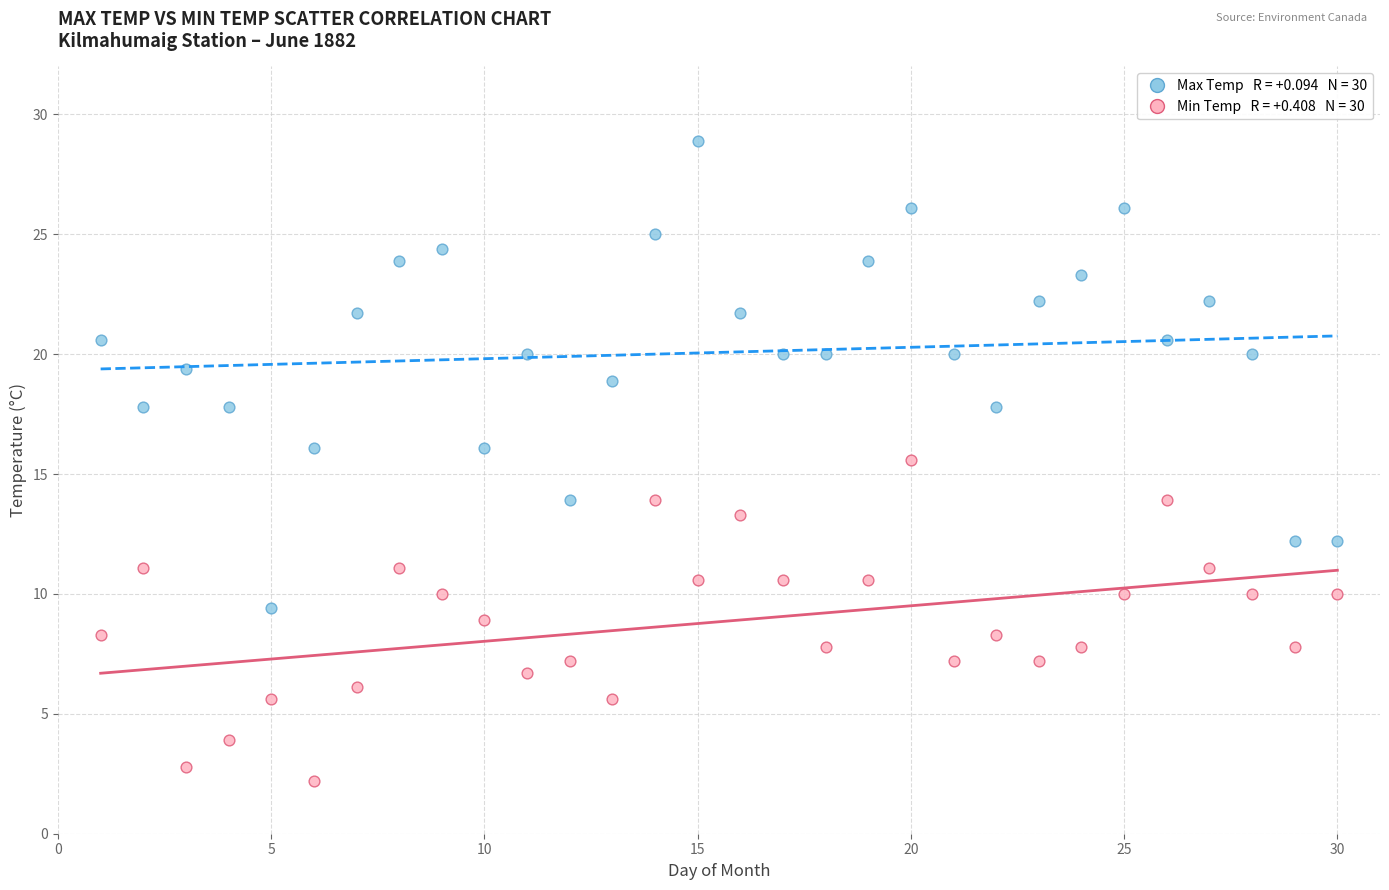

Across all series, what Y value is closest to 15?

15.6